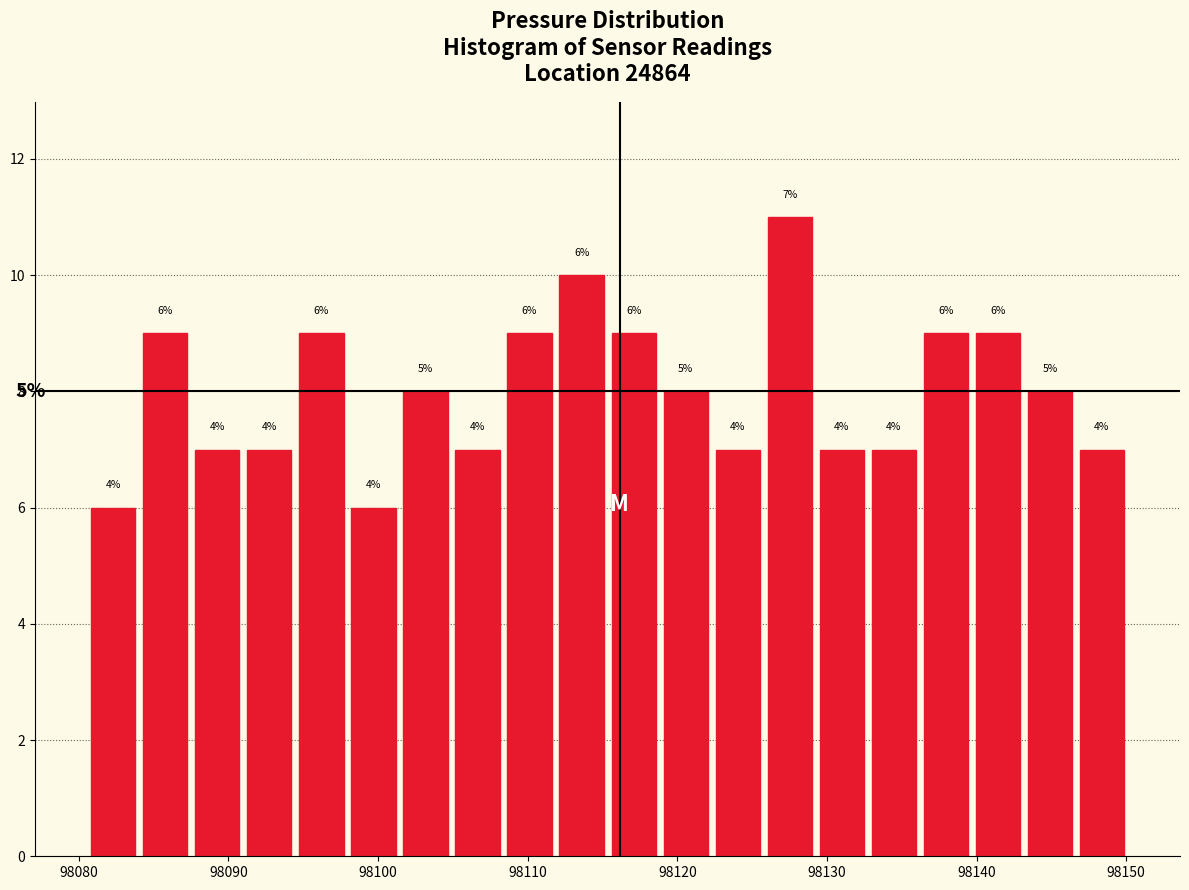

Around what value on the x-axis is the tallest bar? Give the approximate position of its centre, as read against the axis.

98128